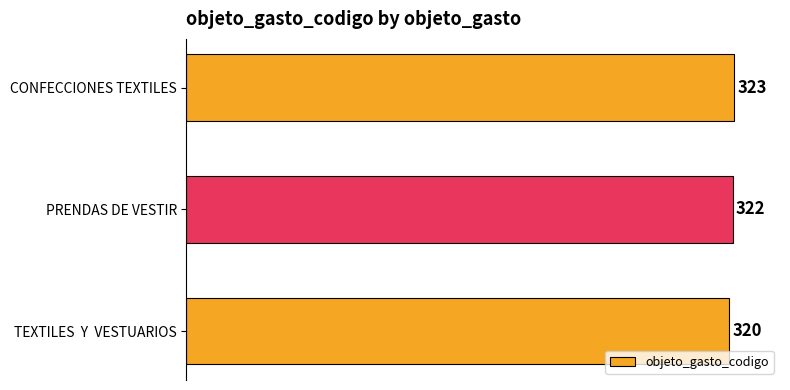

Reading bottom to top, what are all the values shown in this chart?

TEXTILES  Y  VESTUARIOS=320	PRENDAS DE VESTIR=322	CONFECCIONES TEXTILES=323